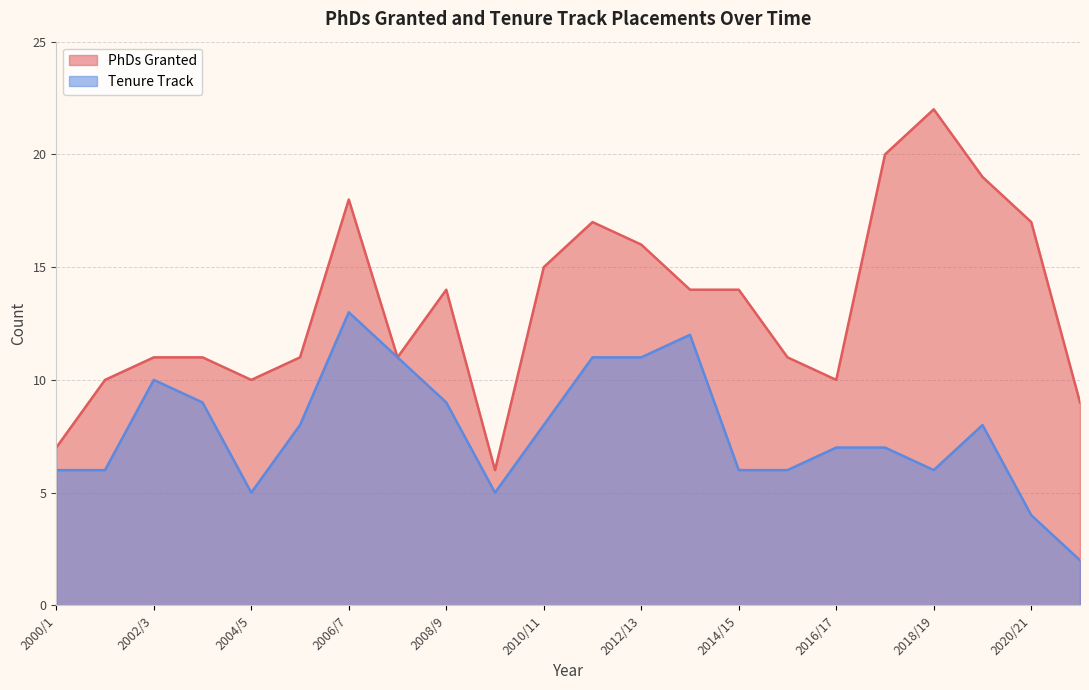

Reading right to left, list all the values displayed in this chart.

PhDs Granted: 2021/22=9	2020/21=17	2019/20=19	2018/19=22	2017/18=20	2016/17=10	2015/16=11	2014/15=14	2013/14=14	2012/13=16	2011/12=17	2010/11=15	2009/10=6	2008/9=14	2007/8=11	2006/7=18	2005/6=11	2004/5=10	2003/4=11	2002/3=11	2001/2=10	2000/1=7
Tenure Track: 2021/22=2	2020/21=4	2019/20=8	2018/19=6	2017/18=7	2016/17=7	2015/16=6	2014/15=6	2013/14=12	2012/13=11	2011/12=11	2010/11=8	2009/10=5	2008/9=9	2007/8=11	2006/7=13	2005/6=8	2004/5=5	2003/4=9	2002/3=10	2001/2=6	2000/1=6